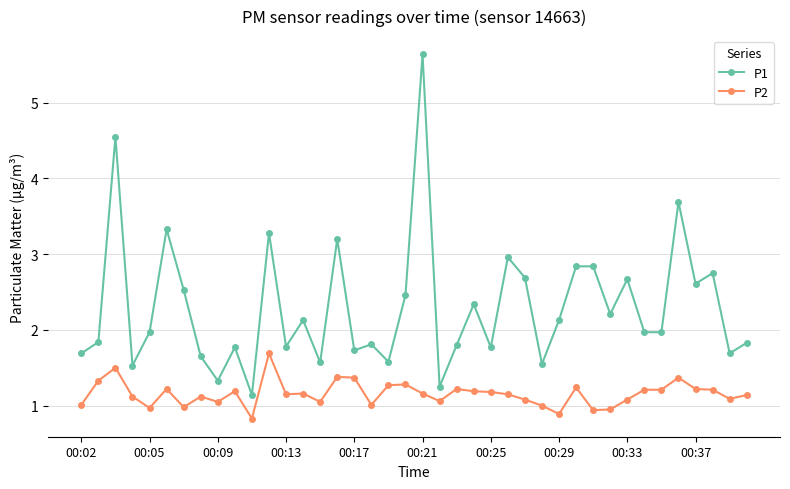

At how many categories does at least one series exceed 0?

40